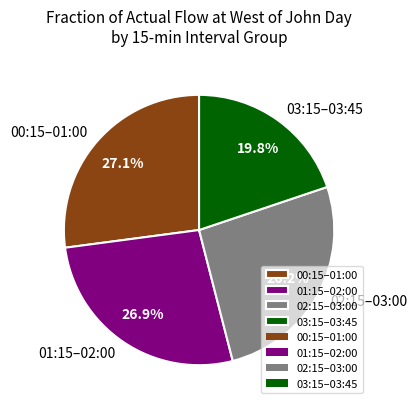

Combined, what portion of the pie is 02:15–03:00 and 01:15–02:00?

53.1%